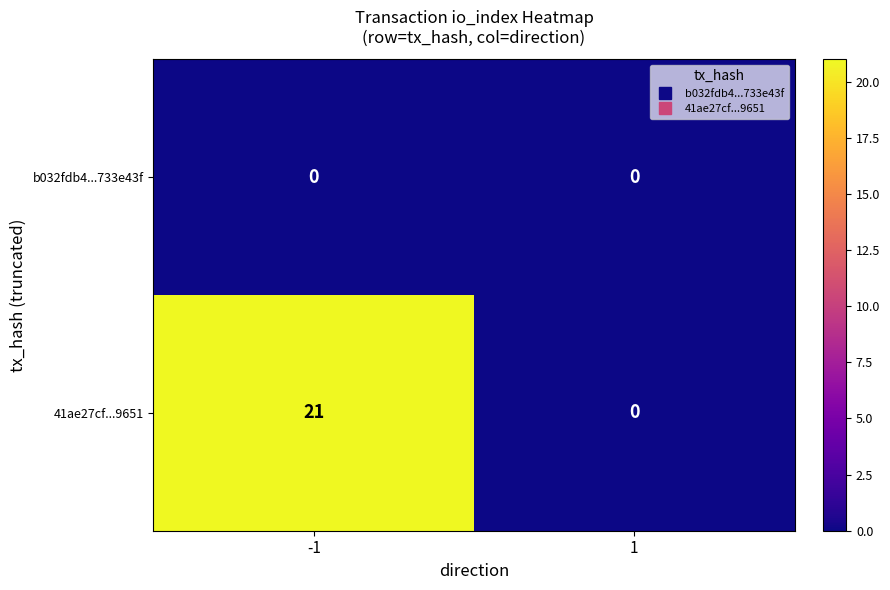

Reading left to right, extract all data points from this chart.

b032fdb4...733e43f: 0	0
41ae27cf...9651: 21	0